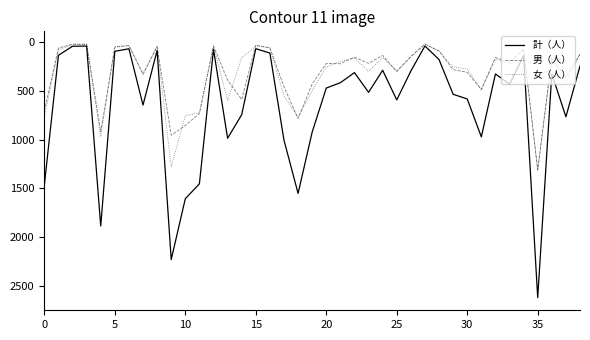

What is the maximum value shown in the chart?

2624